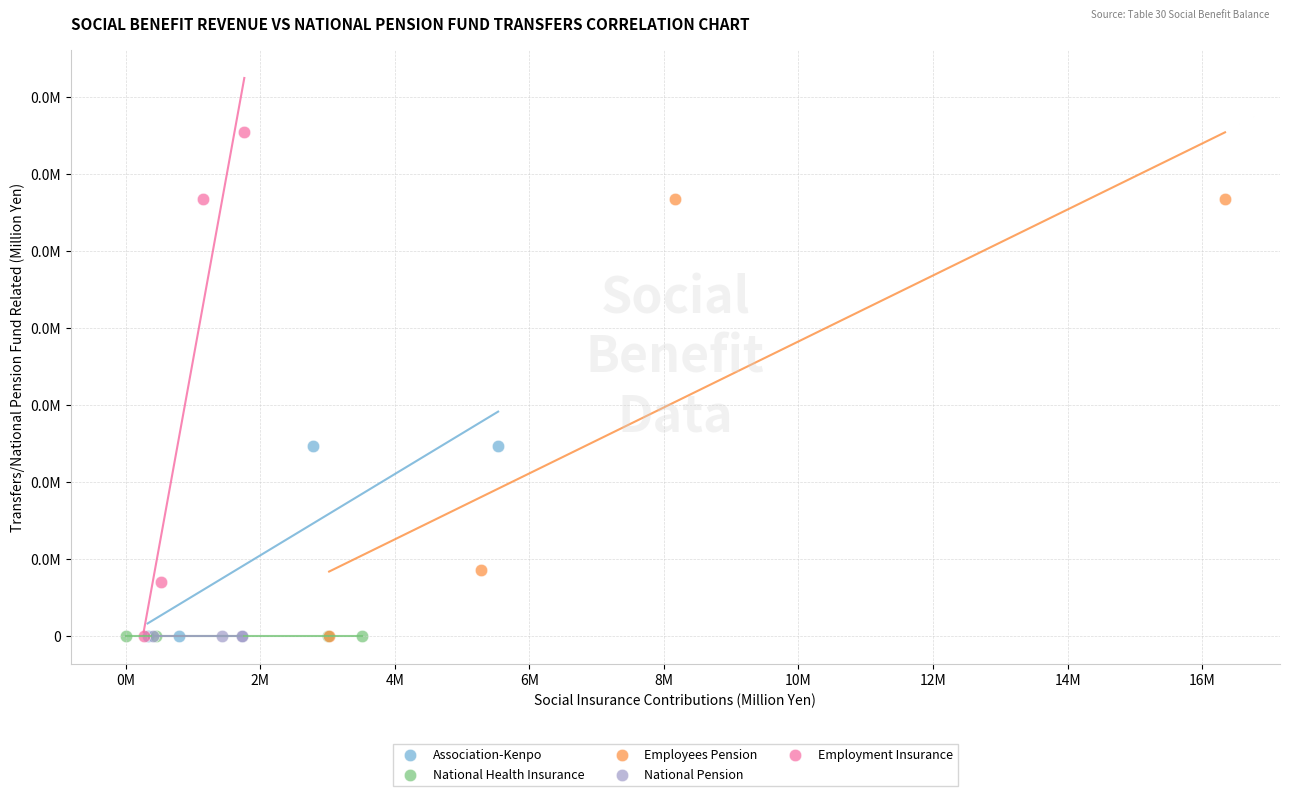

Which series reaches the maximum Y coordinate?

Employment Insurance